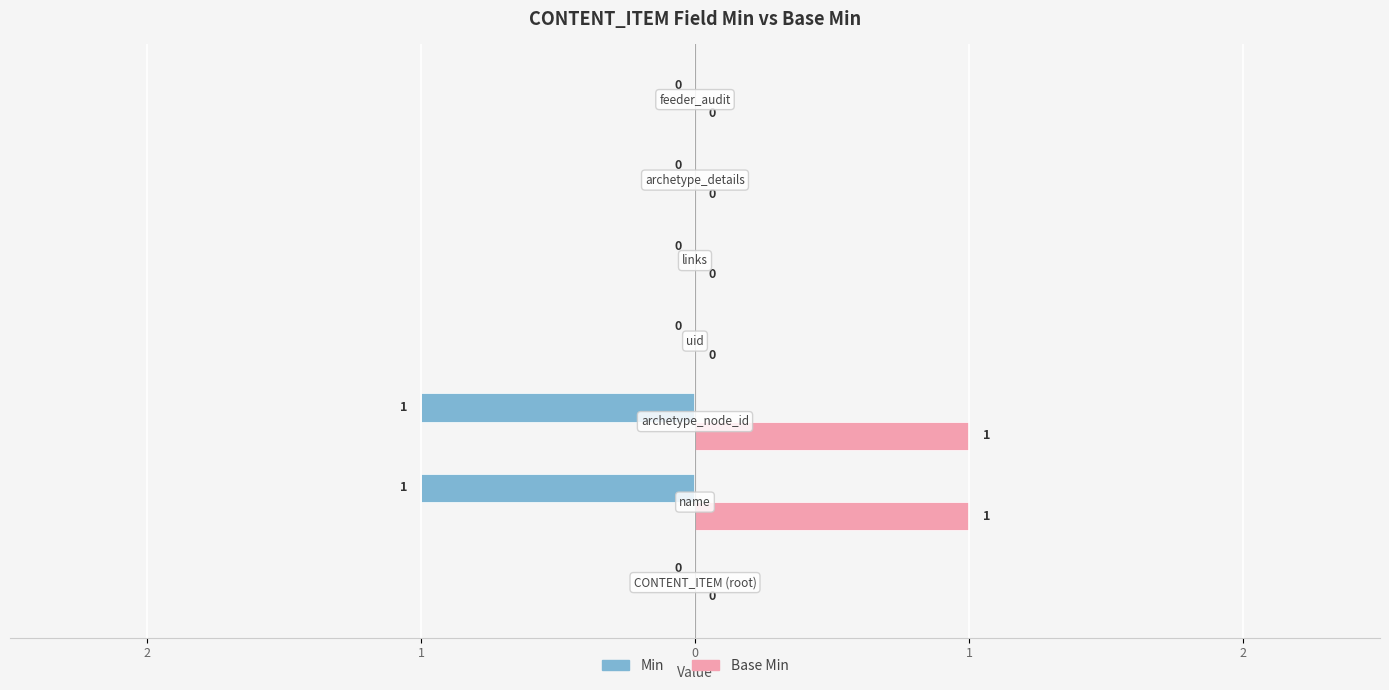

What are all the series names shown in the legend?

Min, Base Min